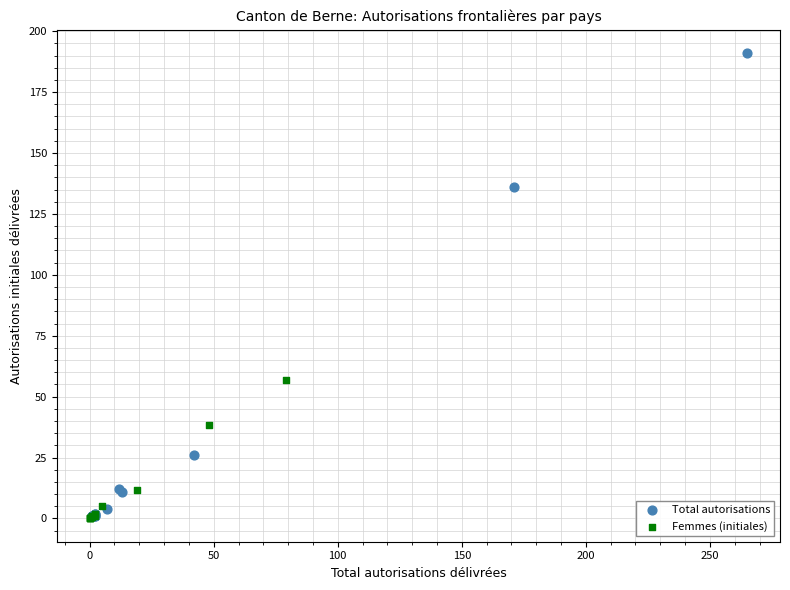

What are all the series names shown in the legend?

Total autorisations, Femmes (initiales)